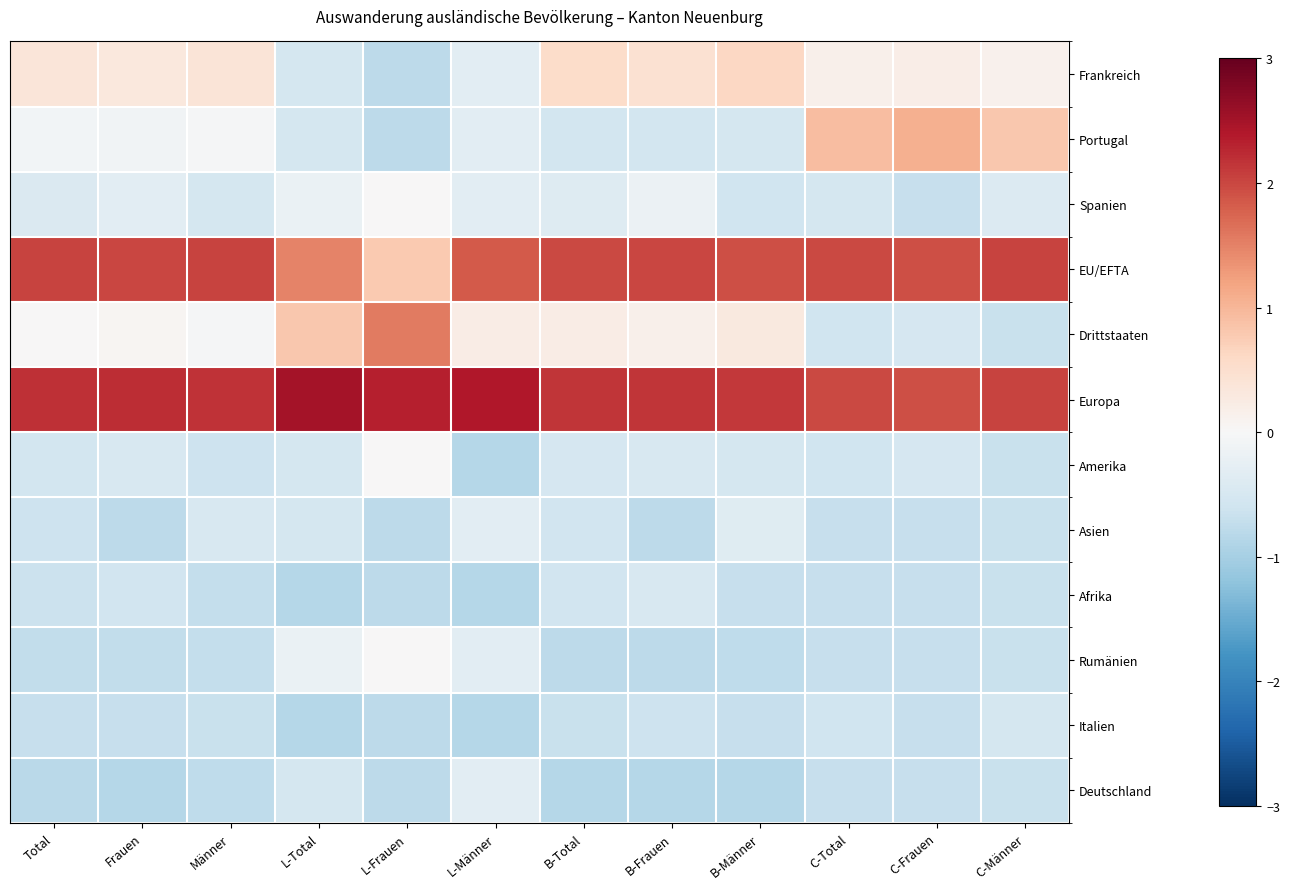

Which label corresponds to the largest value in the chart?

L-Total